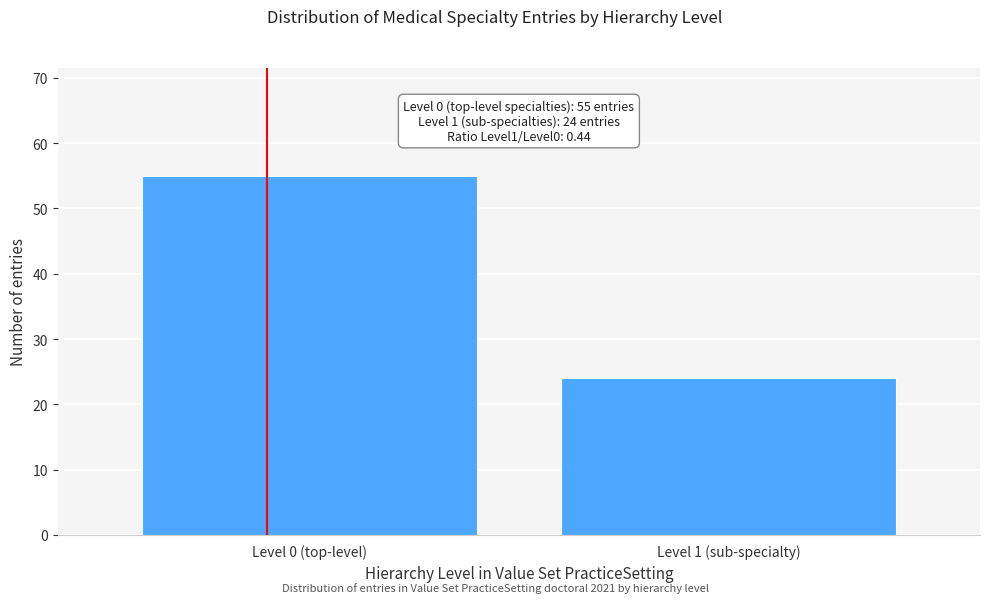

Reading left to right, what are all the values shown in this chart?

Level 0 (top-level)=55	Level 1 (sub-specialty)=24